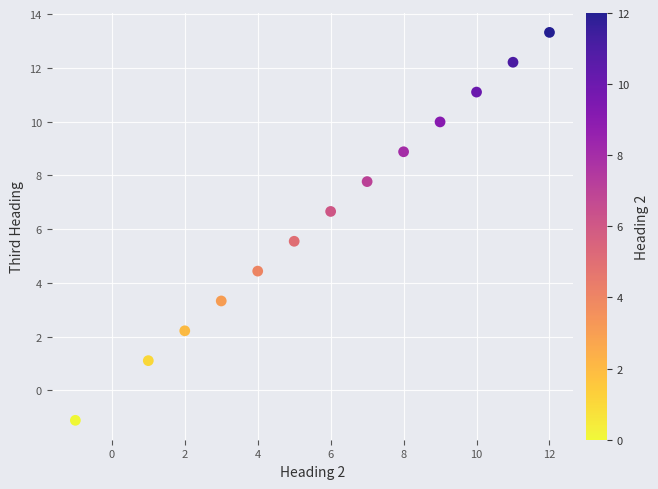

What is the range of Y values (max minus min)?

14.4